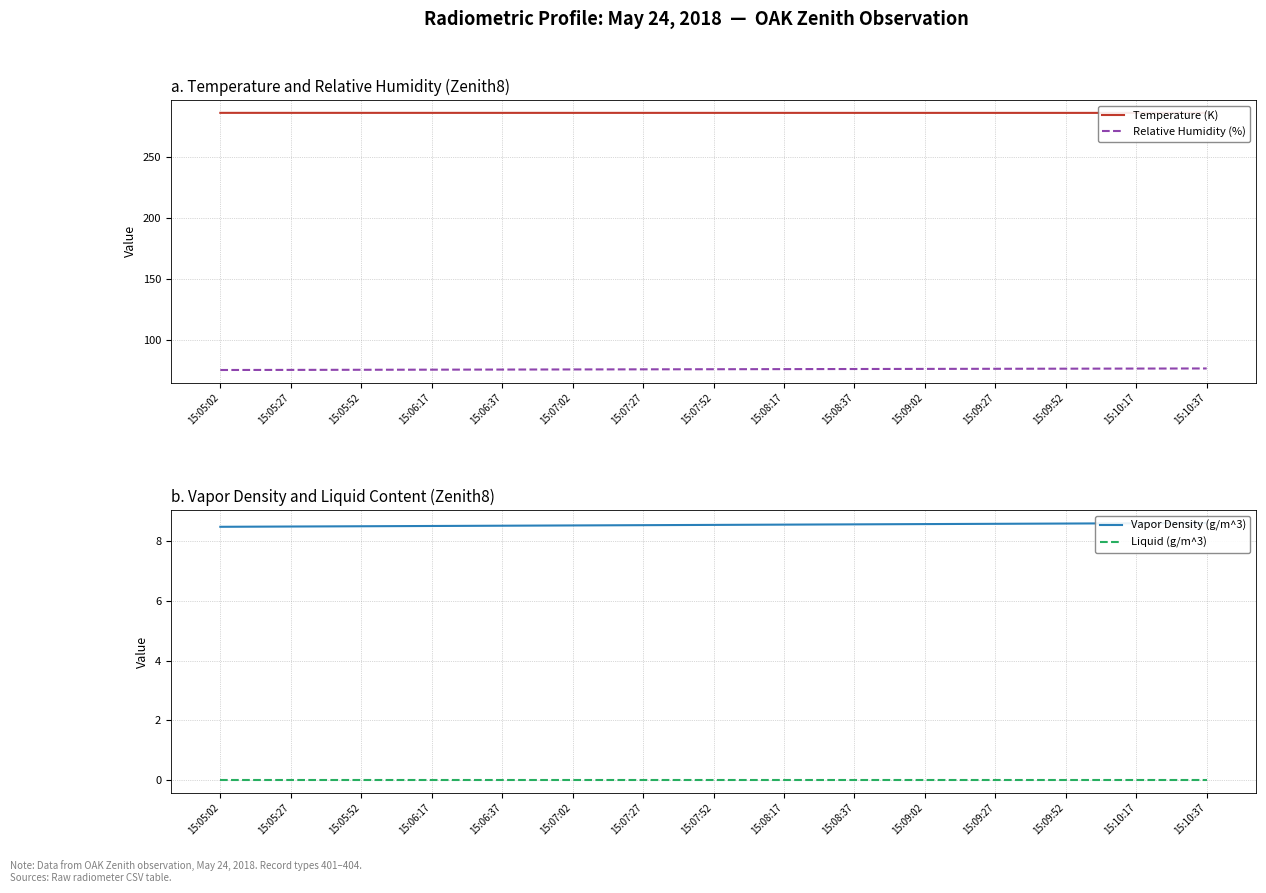

Between 15:06:37 and 15:07:02, which series saw the biggest shift?

Relative Humidity (%)